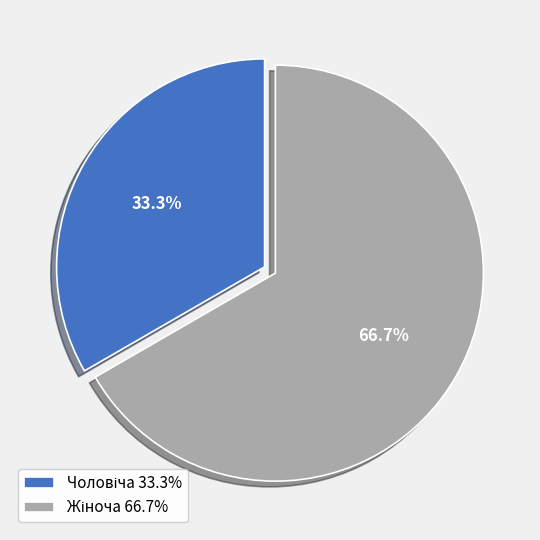

The Чоловіча slice represents 33% of the pie. True or false?

True